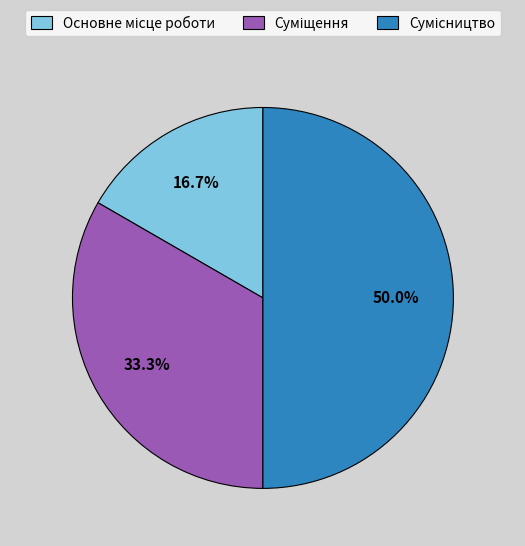

Count the number of slices in the pie.

3